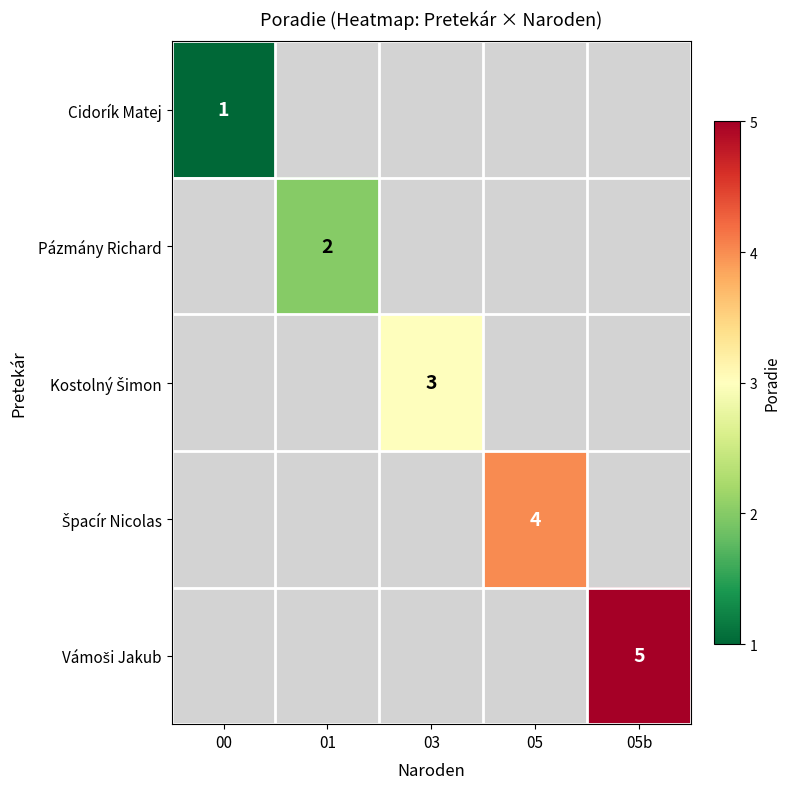

At how many categories does at least one series exceed 4?

1